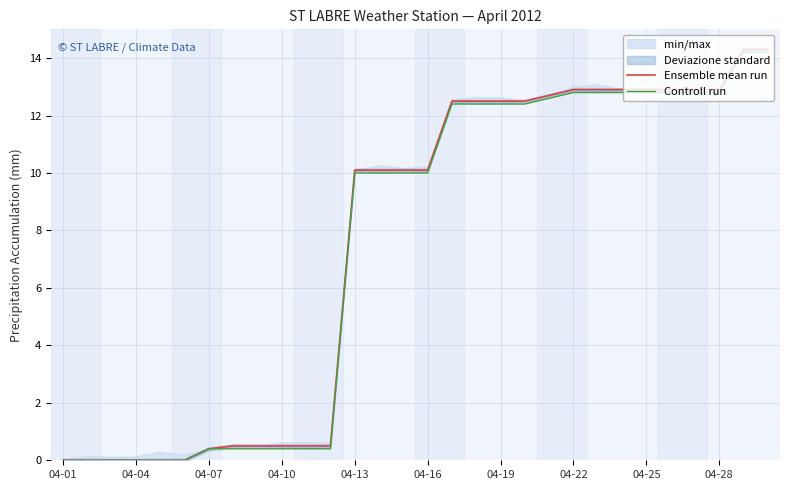

True or false: Ensemble mean run and Controll run cross at least once.

False